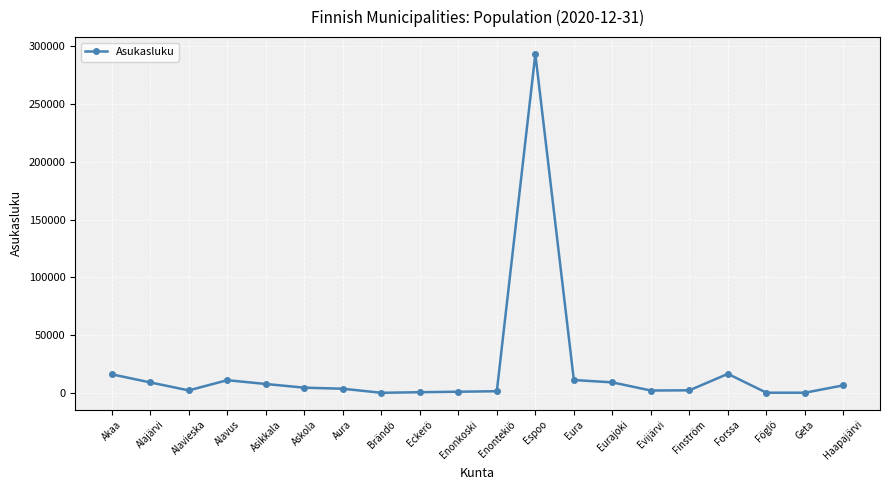

What is the smallest value displayed?

449